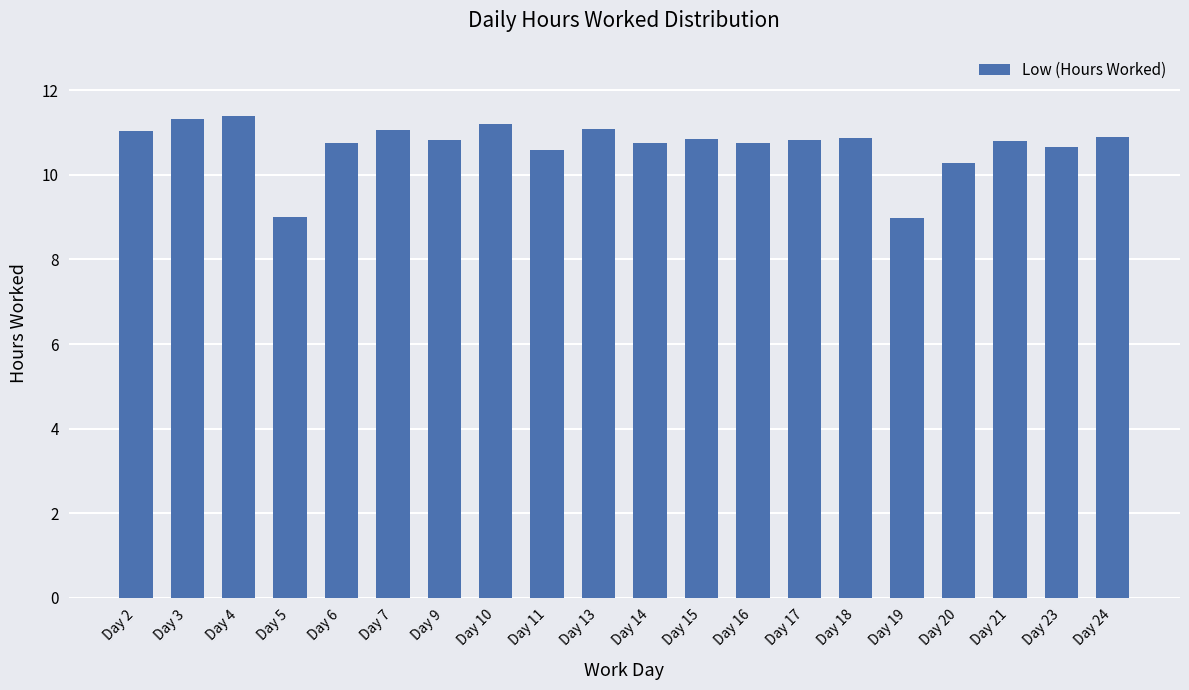

True or false: the data shows 11.1 at Day 13.

True